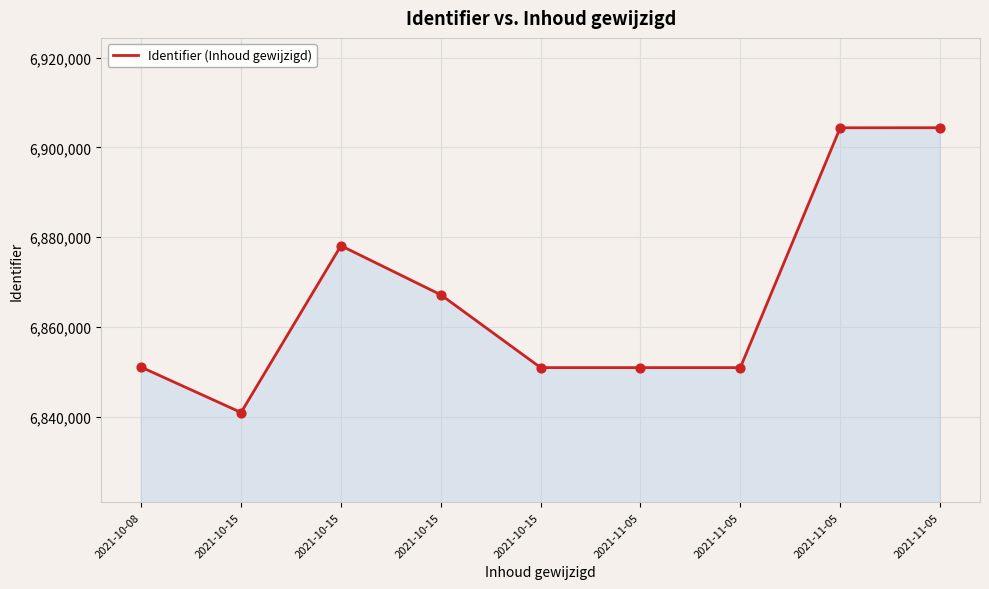

How many lines are shown in the chart?

1